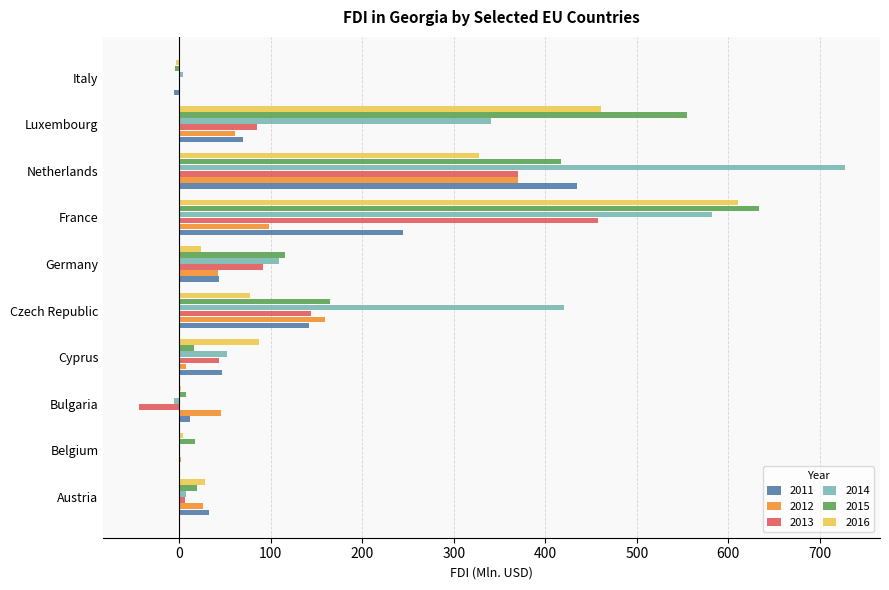

What is the total value across all series at Czech Republic?

1108.7